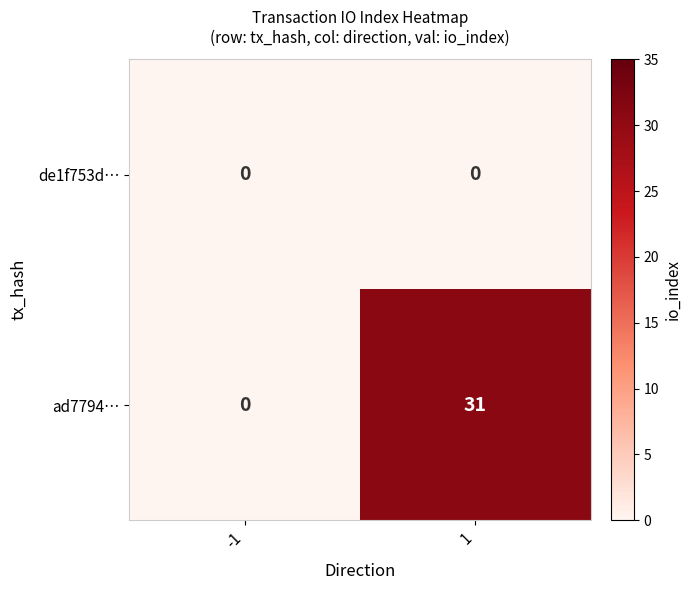

How many data points does each series have?

2